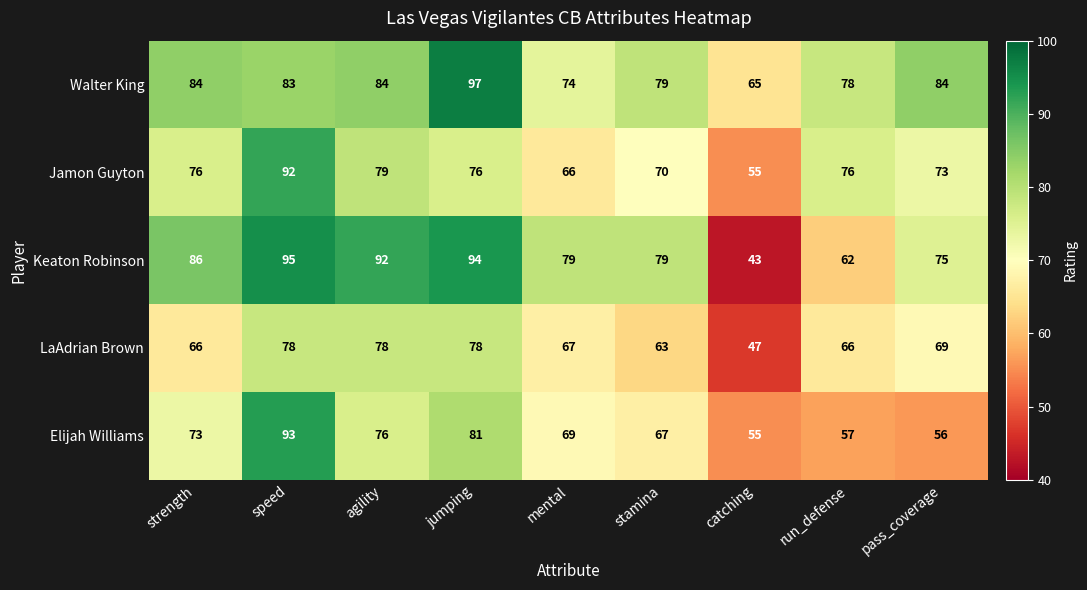

What is the difference between the highest and lowest values at strength?

20